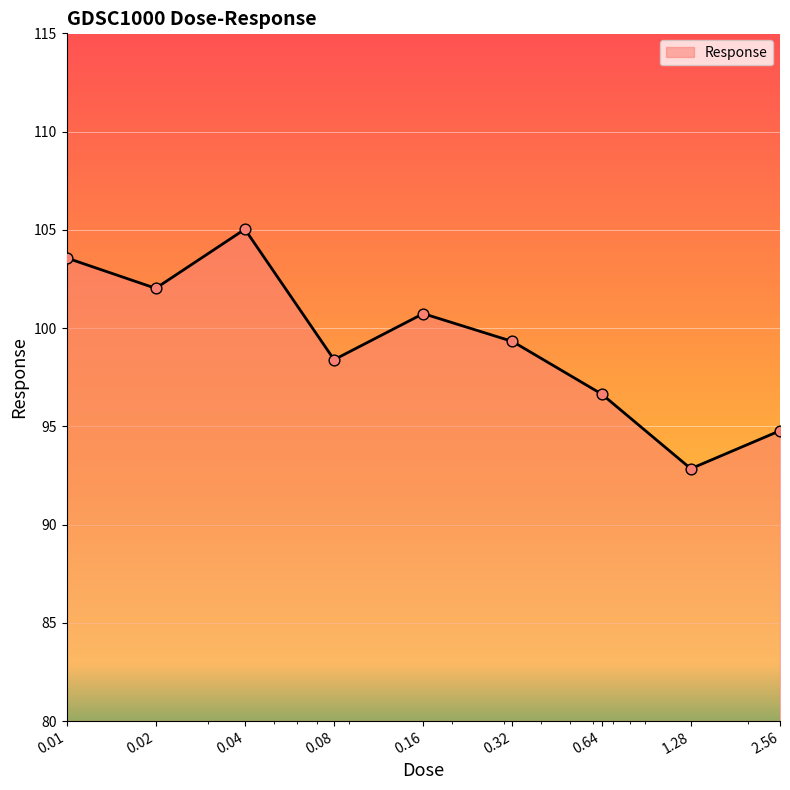

What is the minimum value shown in the chart?

92.8